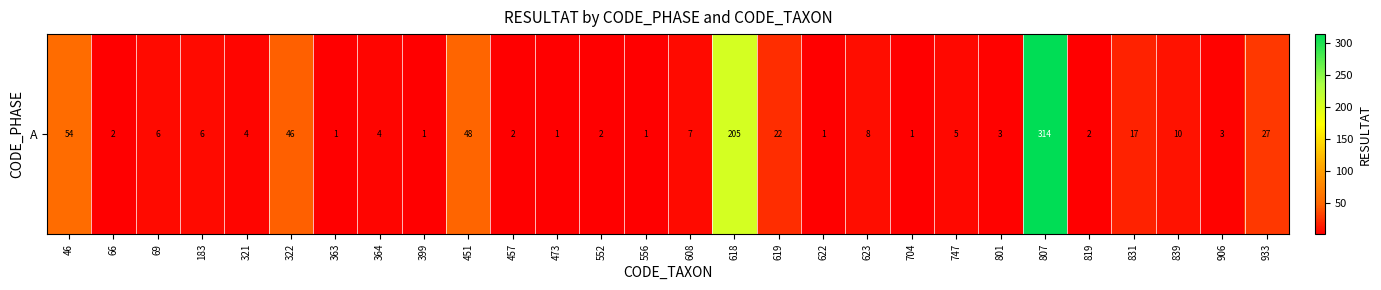

What is the difference between the second highest and minimum values?

204